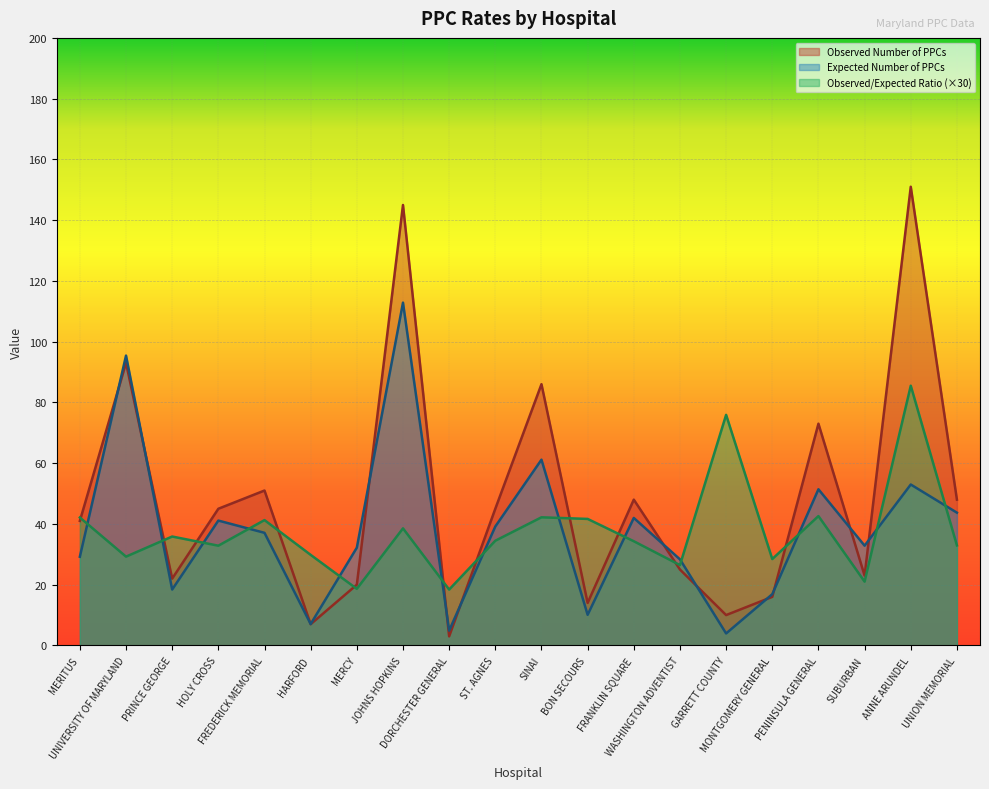

What is the average value of the Expected Number of PPCs series?

38.0